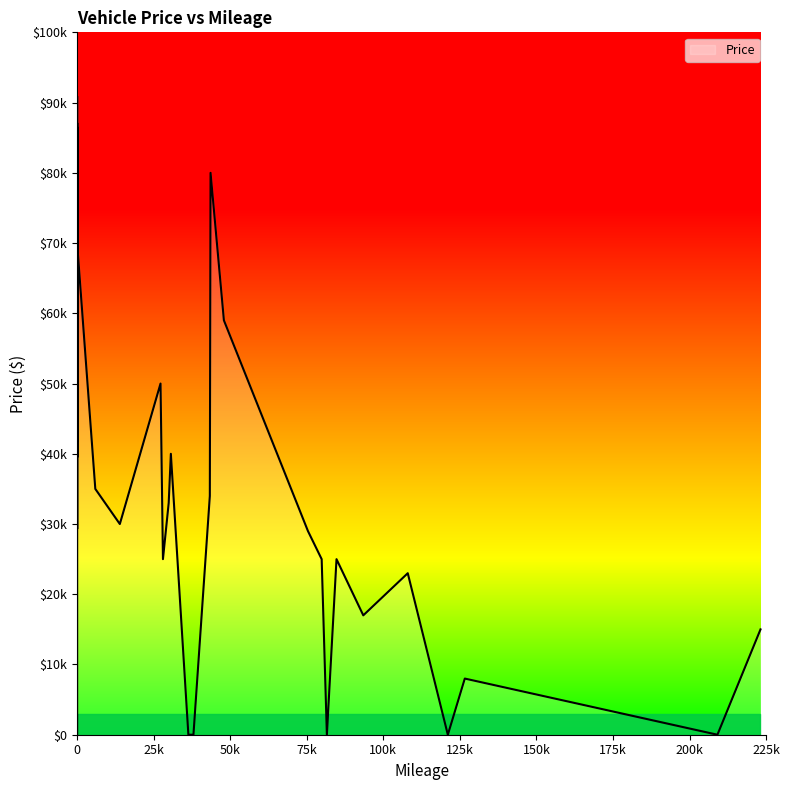

How many series are shown in this chart?

1